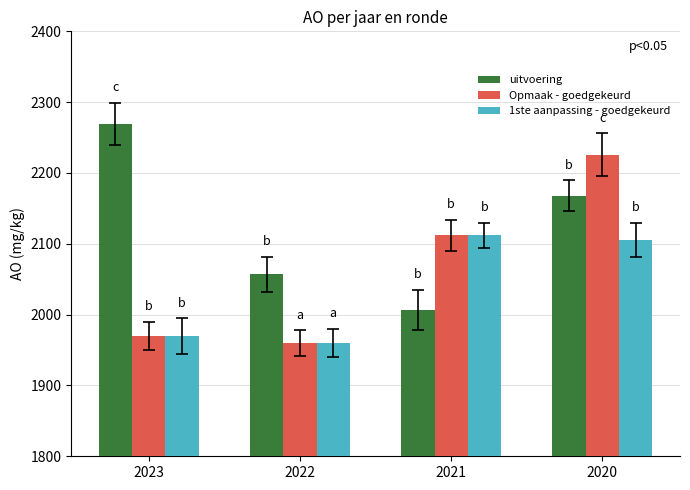

Count the number of data series in this chart.

3